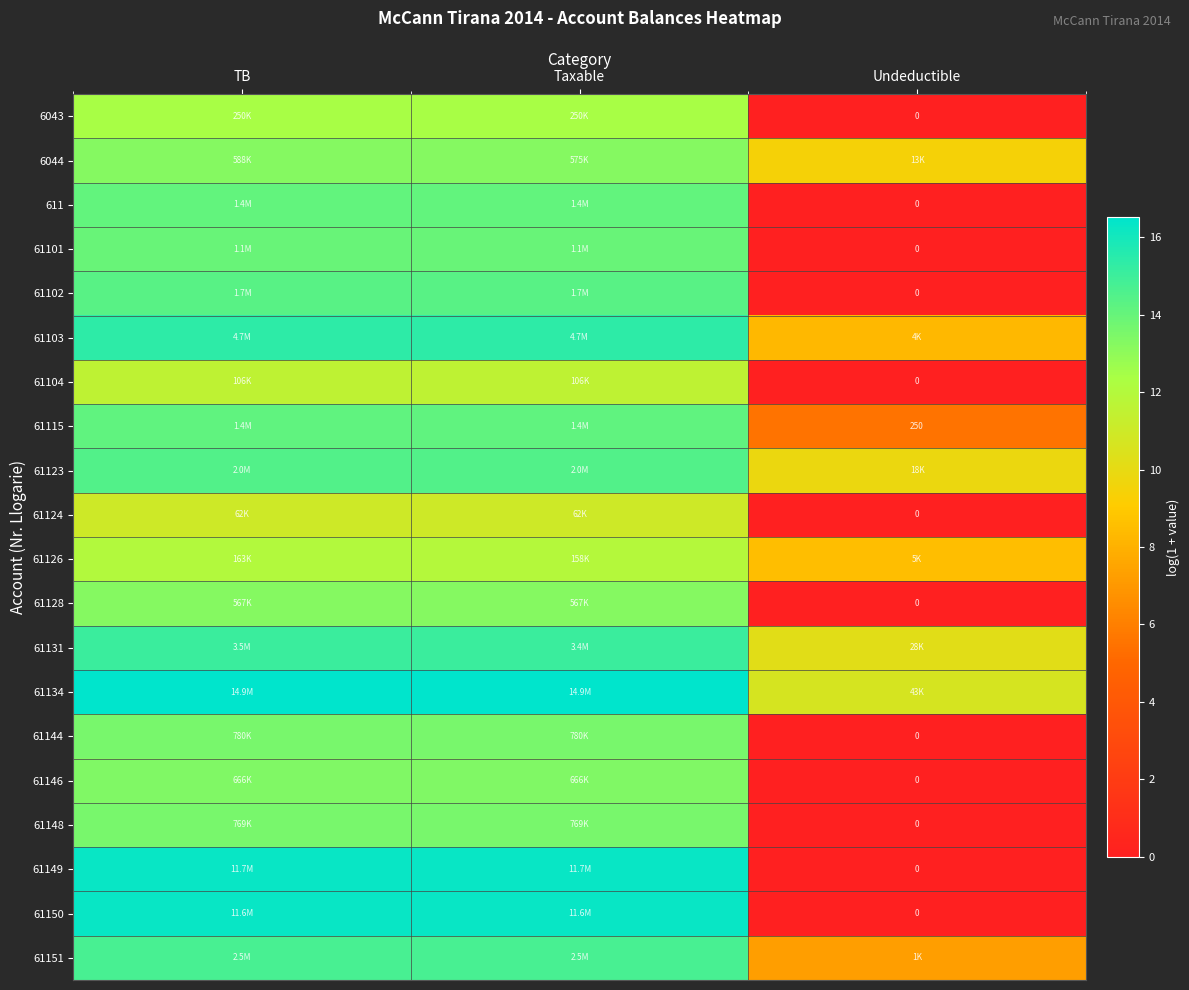

What value does the 61115 series have at TB?

14.2